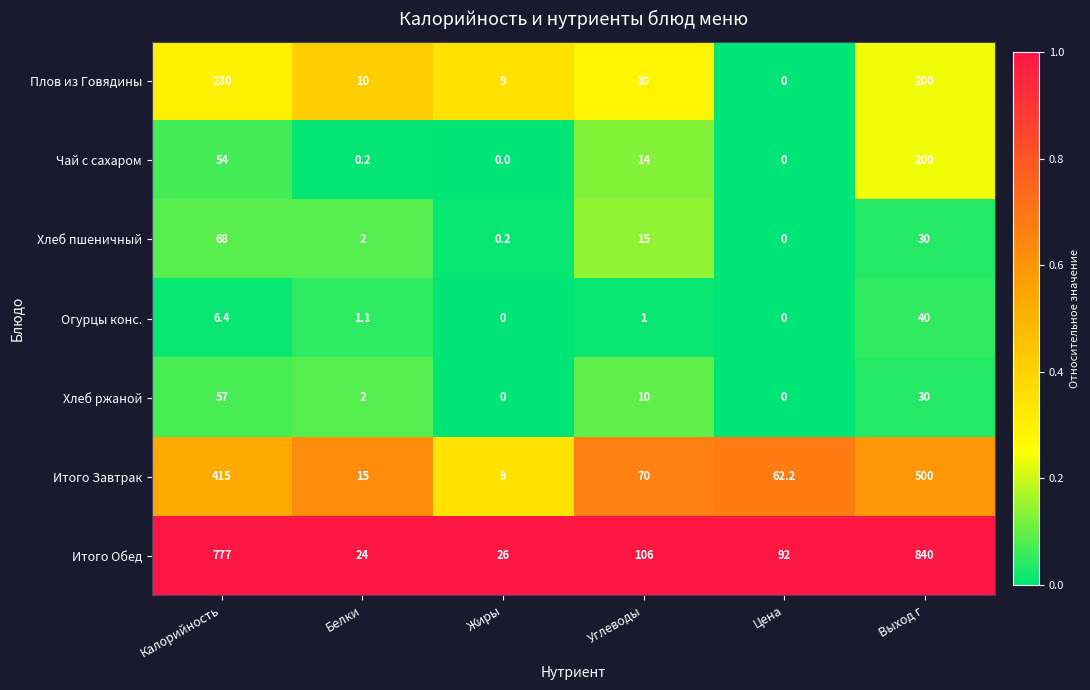

What is the greatest value displayed?

840.0